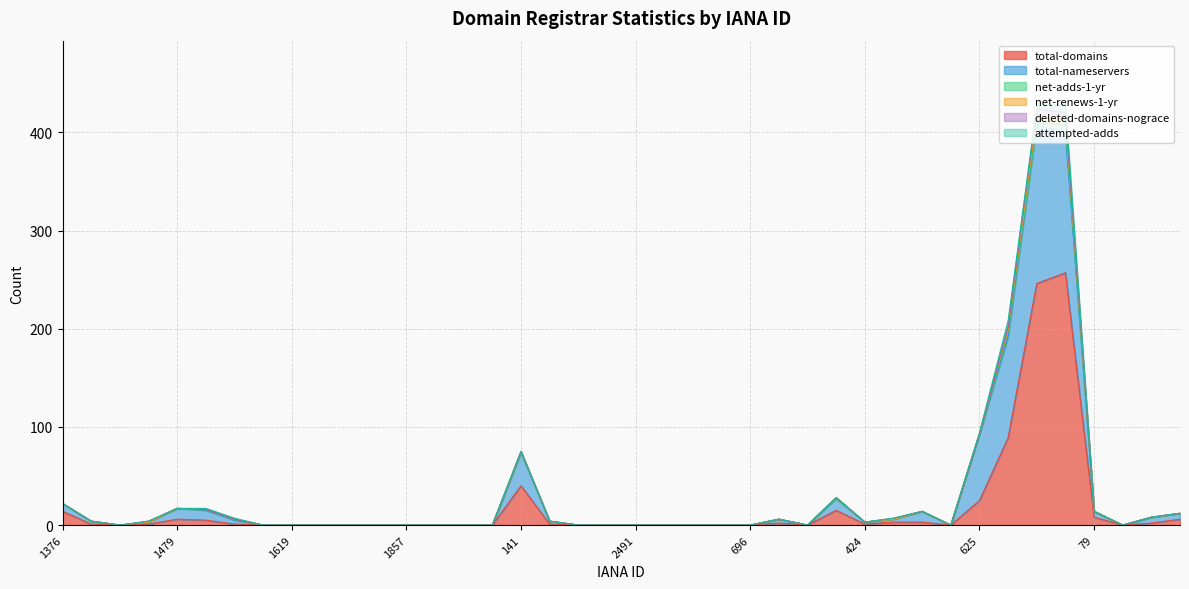

What is the label of the 16th point from the left?

111